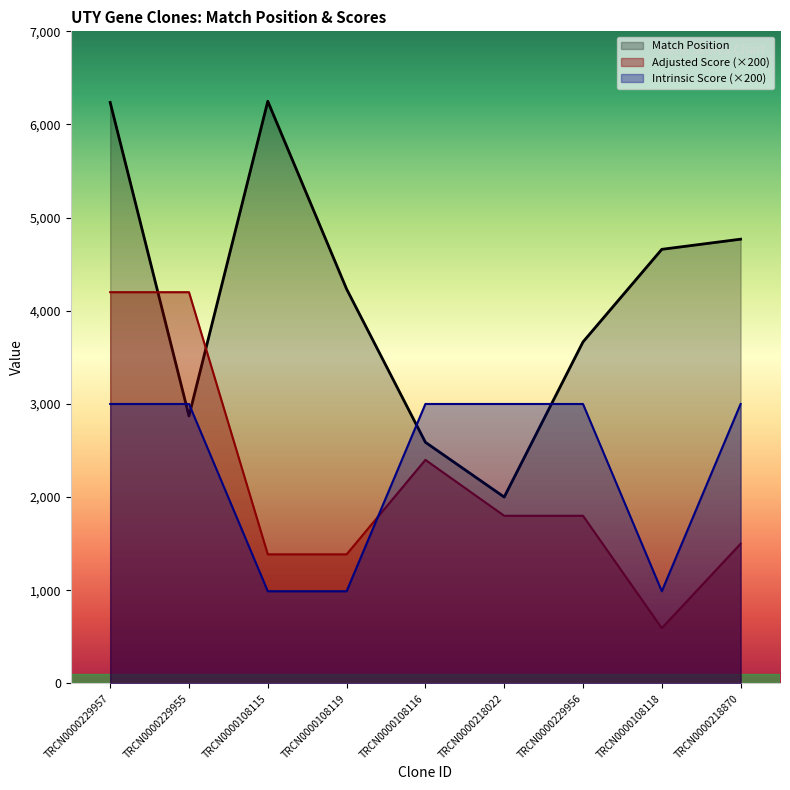

What is the difference between the maximum and minimum values in the Match Position series?

4248